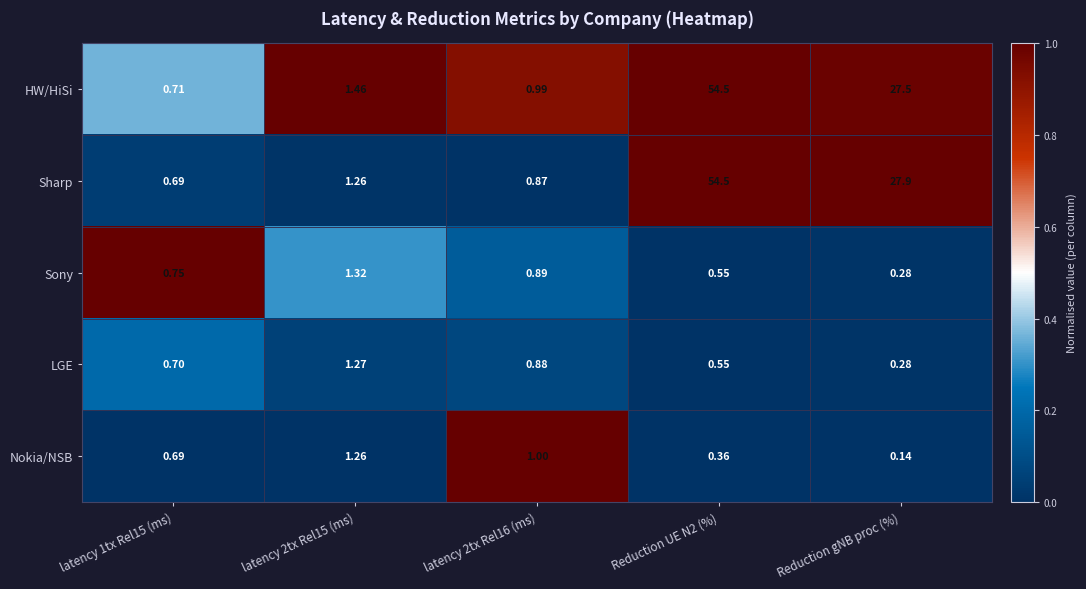

Which series changed the most between Reduction UE N2 (%) and Reduction gNB proc (%)?

HW/HiSi